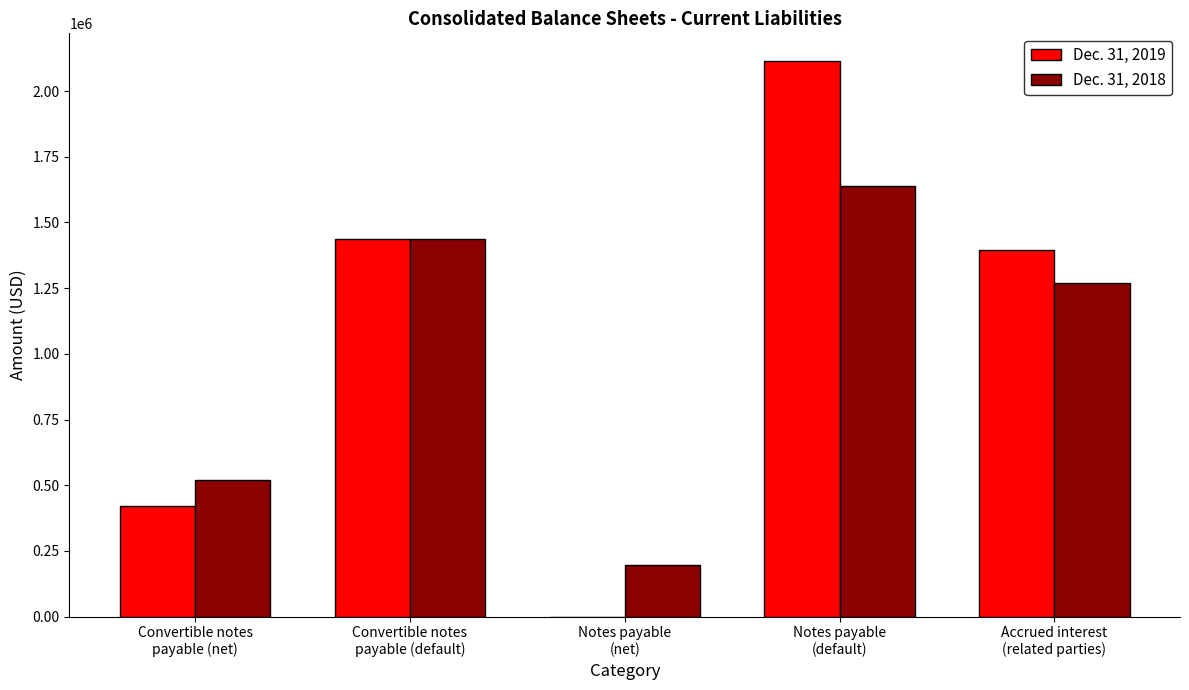

True or false: Dec. 31, 2018 has a value of 1918773 at Convertible notes
payable (default).

False